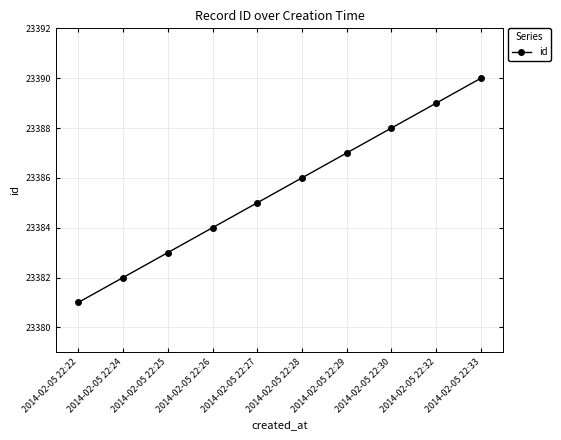

What is the average value?

23386